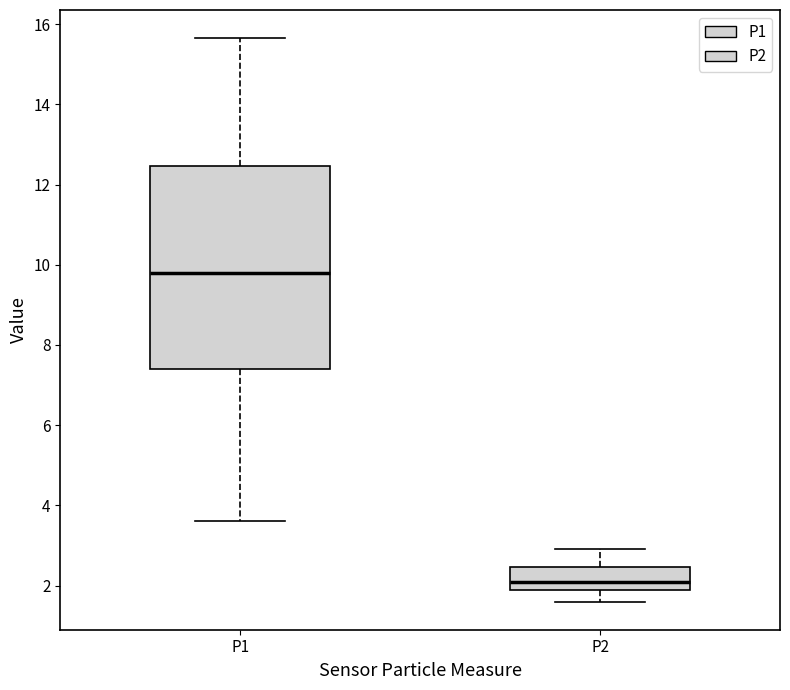

Reading left to right, transcribe this box plot: for each box, give where its median line is, the range the box spans, and where its two whiskers end, as read against the y-axis. The values are not printed on the chart, so give them approximately, as read against the axis.

P1: median 9.8, box 7.4 to 12.4, whiskers 3.6 to 15.6
P2: median 2.0 (just above the box's lower edge), box 2.0 to 2.4, whiskers 1.6 to 3.0